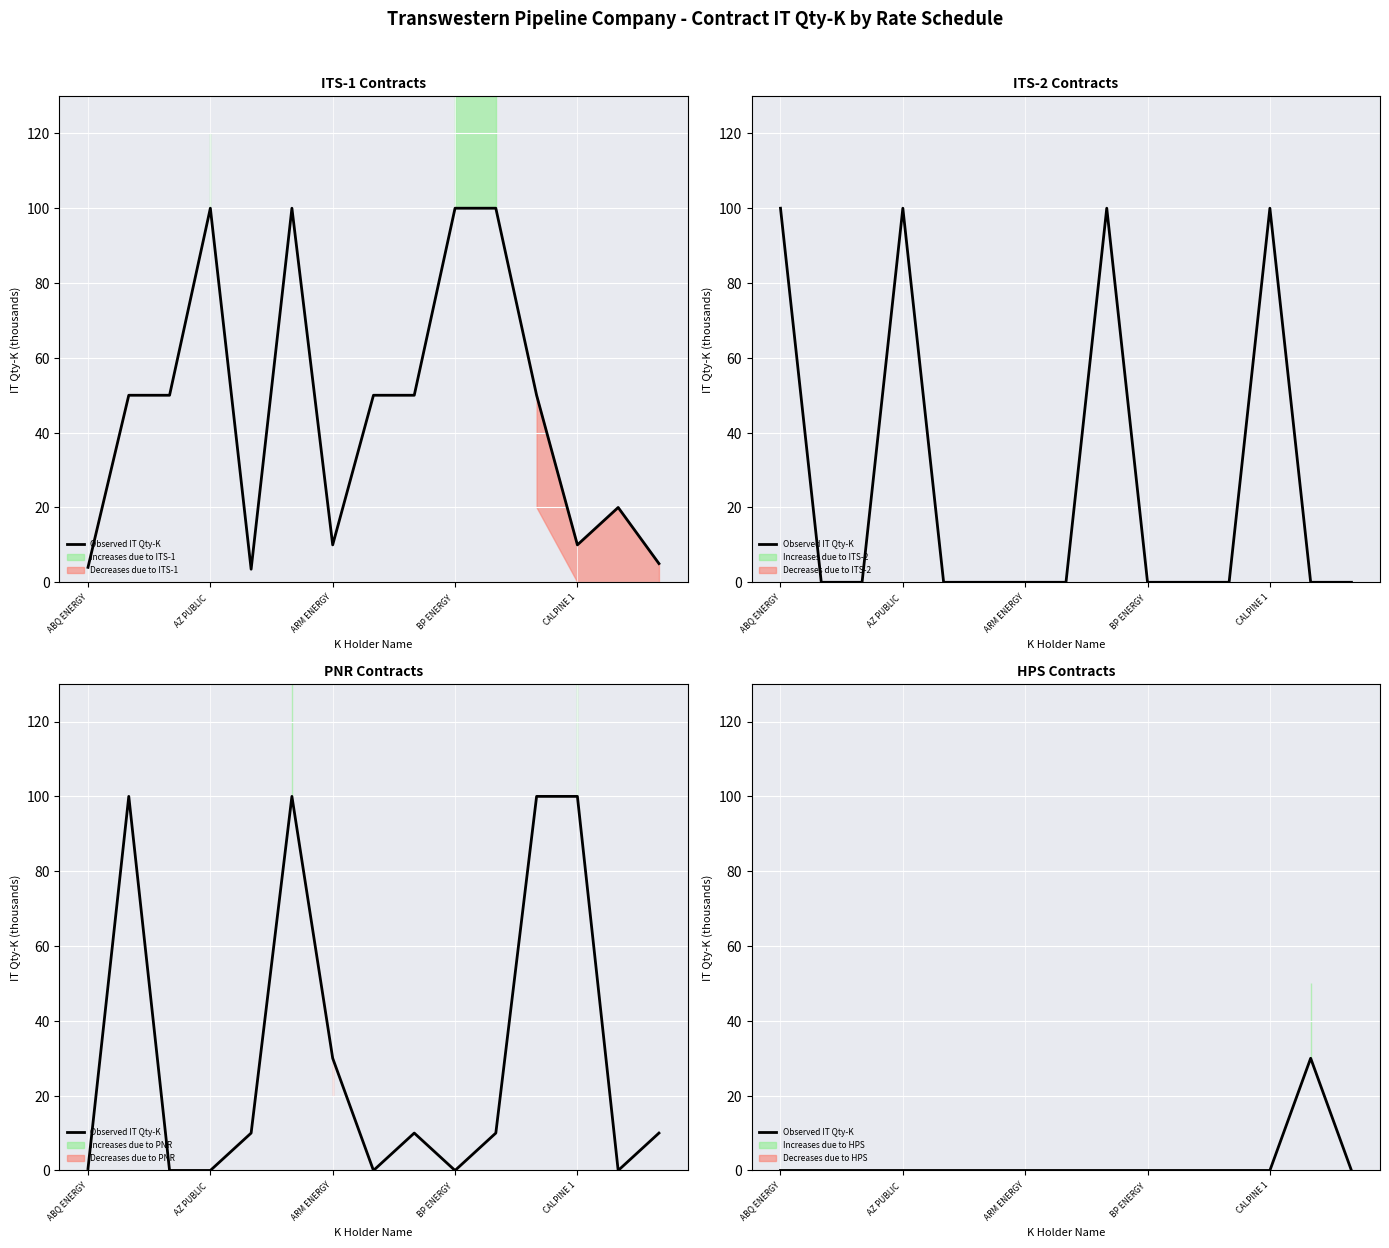

How many lines are shown in the chart?

1